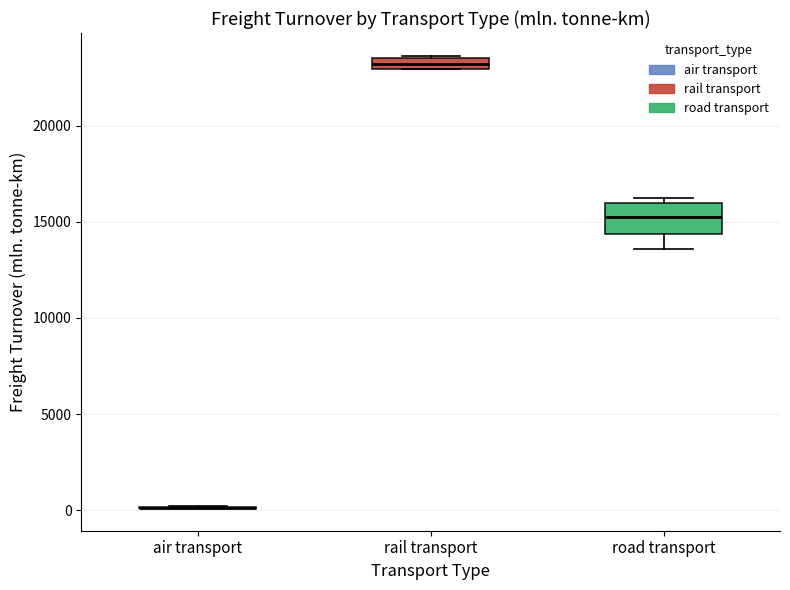

Where is the lower edge of the box for rail transport on the y-axis? The values are not printed on the chart, so give them approximately, as read against the axis.

23000